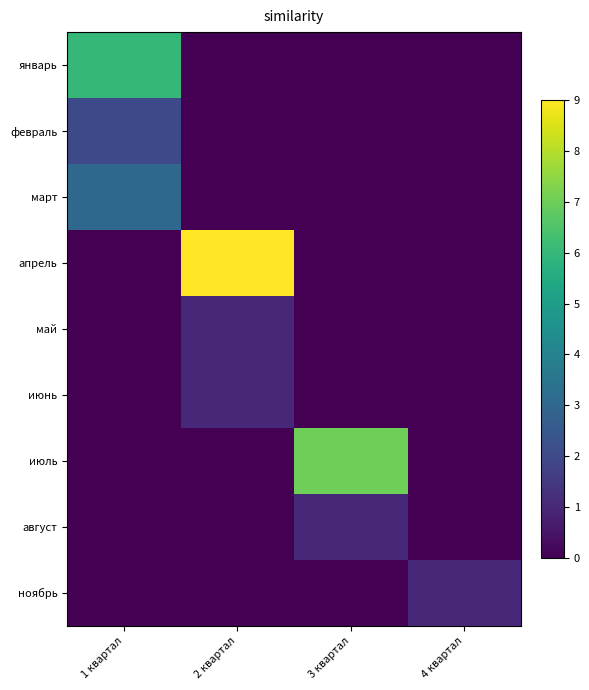

Reading left to right, transcribe all the data shown in this chart.

январь: 1 квартал=6	2 квартал=0	3 квартал=0	4 квартал=0
февраль: 1 квартал=2	2 квартал=0	3 квартал=0	4 квартал=0
март: 1 квартал=3	2 квартал=0	3 квартал=0	4 квартал=0
апрель: 1 квартал=0	2 квартал=9	3 квартал=0	4 квартал=0
май: 1 квартал=0	2 квартал=1	3 квартал=0	4 квартал=0
июнь: 1 квартал=0	2 квартал=1	3 квартал=0	4 квартал=0
июль: 1 квартал=0	2 квартал=0	3 квартал=7	4 квартал=0
август: 1 квартал=0	2 квартал=0	3 квартал=1	4 квартал=0
ноябрь: 1 квартал=0	2 квартал=0	3 квартал=0	4 квартал=1